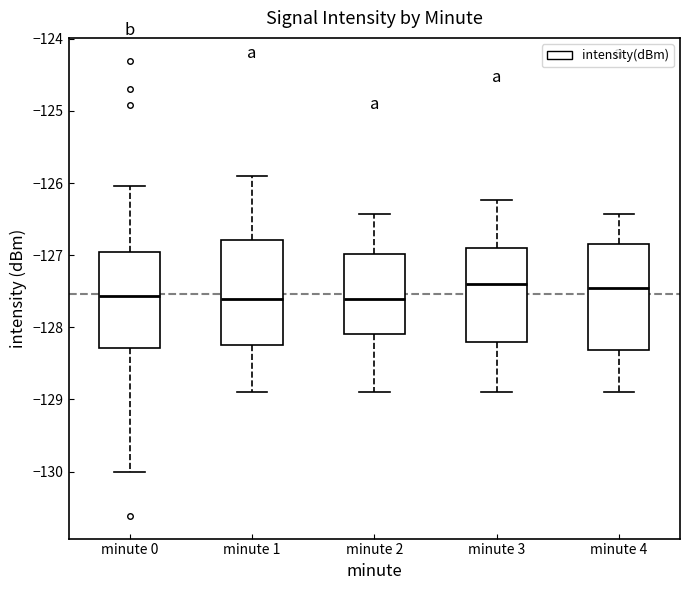

Reading left to right, transcribe this box plot: for each box, give where its median line is, the range the box spans, and where its two whiskers end, as read against the y-axis. The values are not printed on the chart, so give them approximately, as read against the axis.

minute 0: median -127.6, box -128.3 to -127.0, whiskers -130.0 to -126.0
minute 1: median -127.6, box -128.2 to -126.8, whiskers -128.9 to -125.9
minute 2: median -127.6, box -128.1 to -127.0, whiskers -128.9 to -126.4
minute 3: median -127.4, box -128.2 to -126.9, whiskers -128.9 to -126.2
minute 4: median -127.5, box -128.3 to -126.8, whiskers -128.9 to -126.4